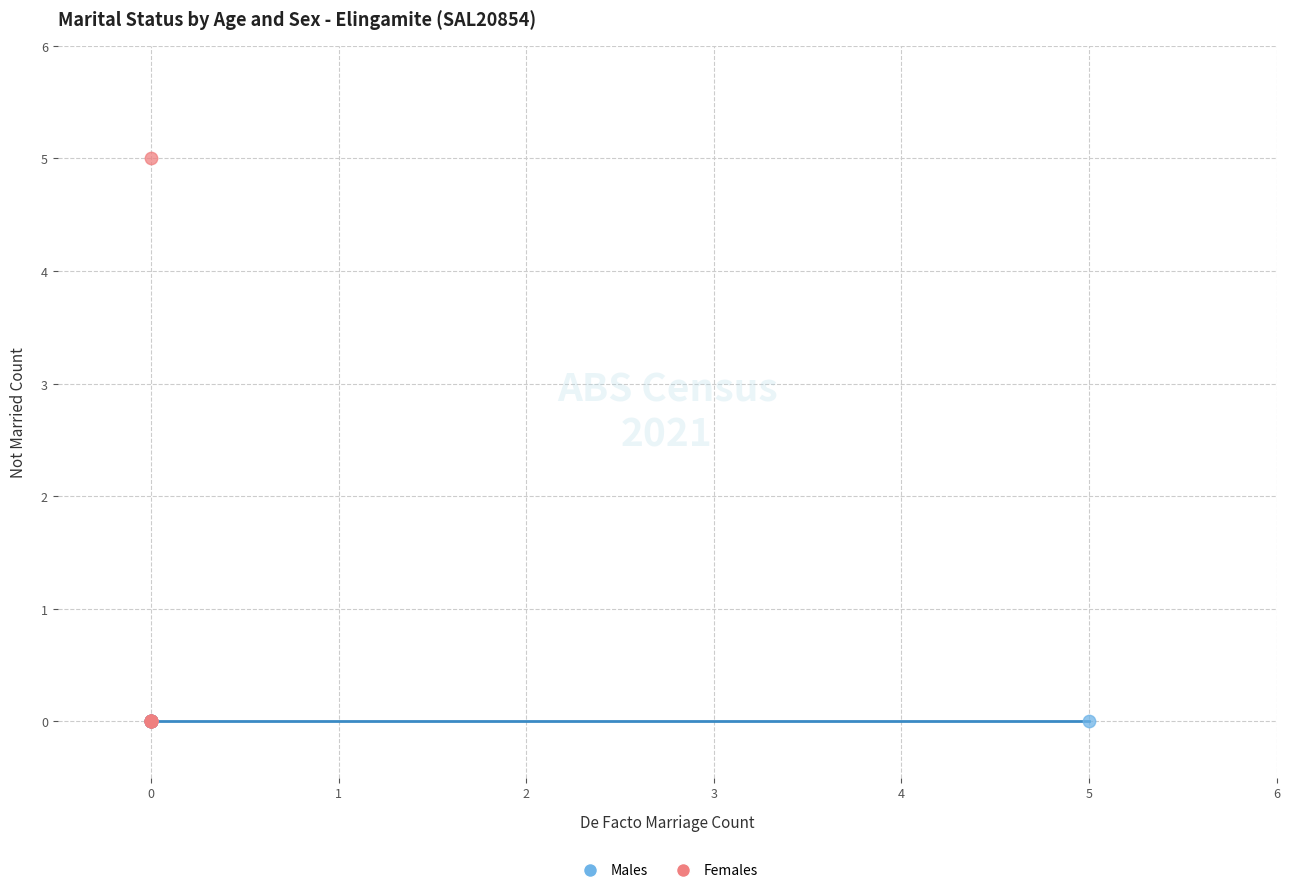

Which series contains the highest Y value?

Females